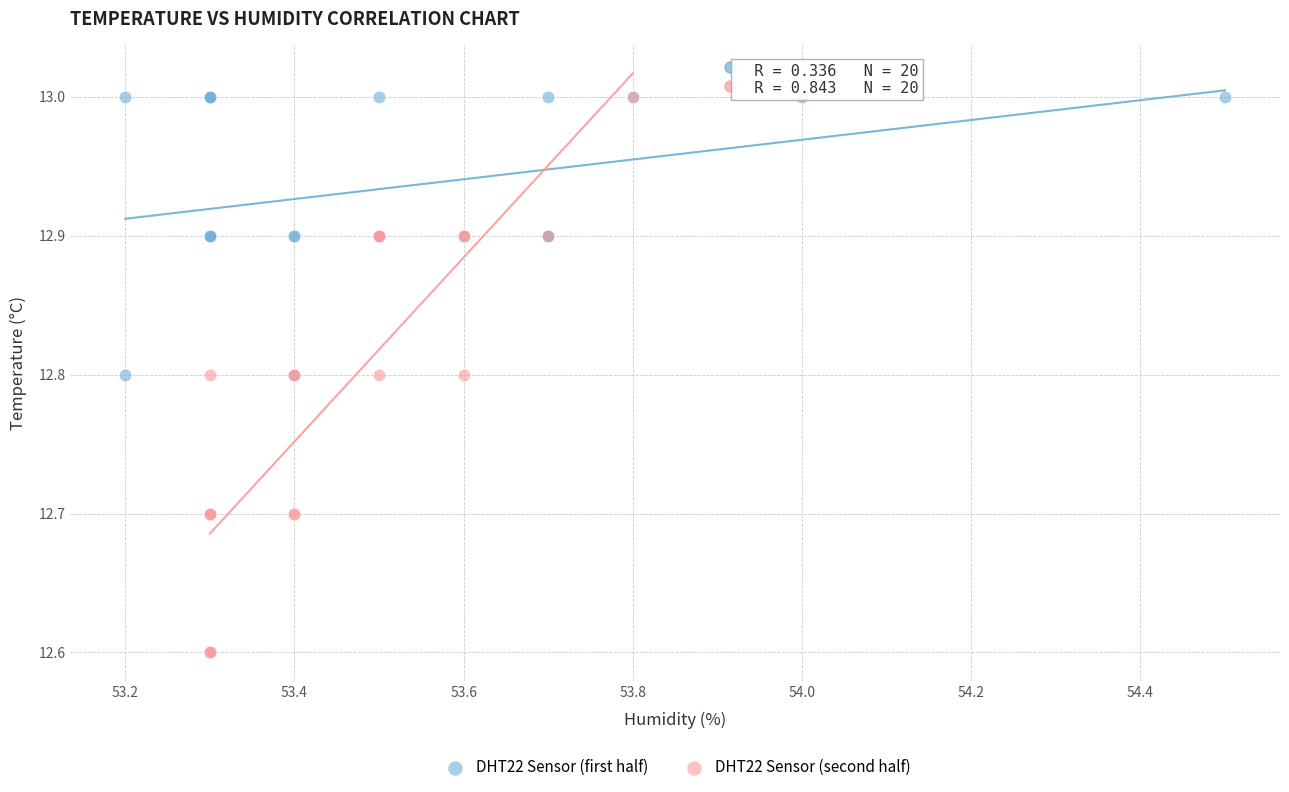

What are all the series names shown in the legend?

DHT22 Sensor (first half), DHT22 Sensor (second half)